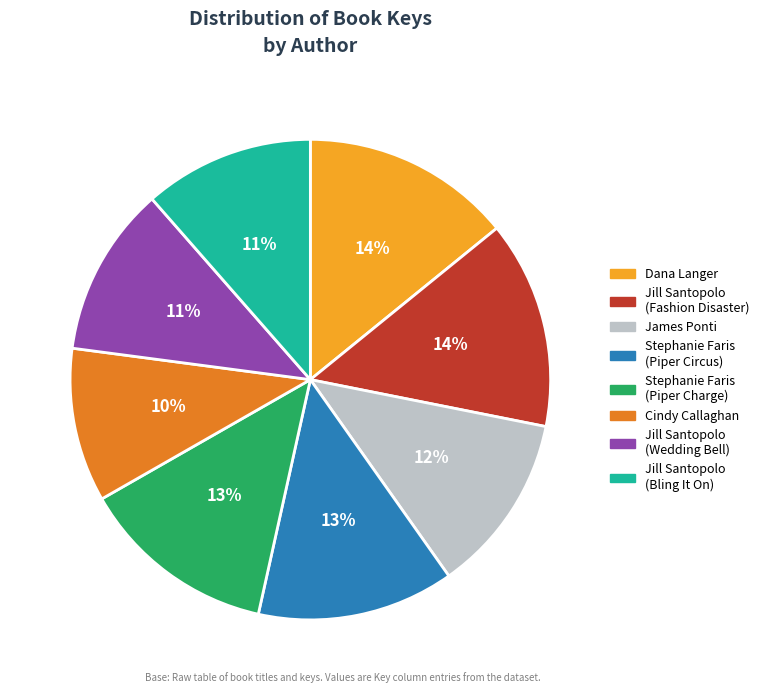

Which has a higher value, Jill Santopolo (Wedding Bell) or Stephanie Faris (Piper Charge)?

Stephanie Faris (Piper Charge)